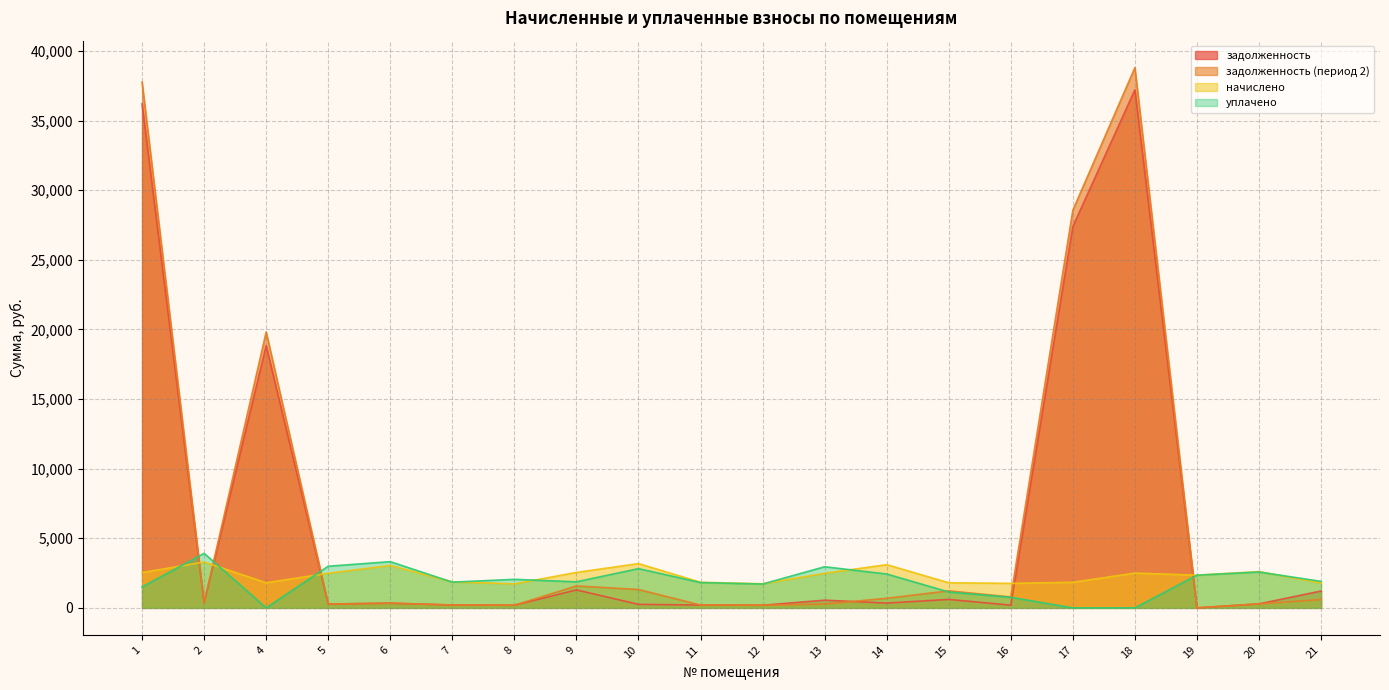

After their last crossing, which series has the higher values: уплачено or задолженность?

уплачено